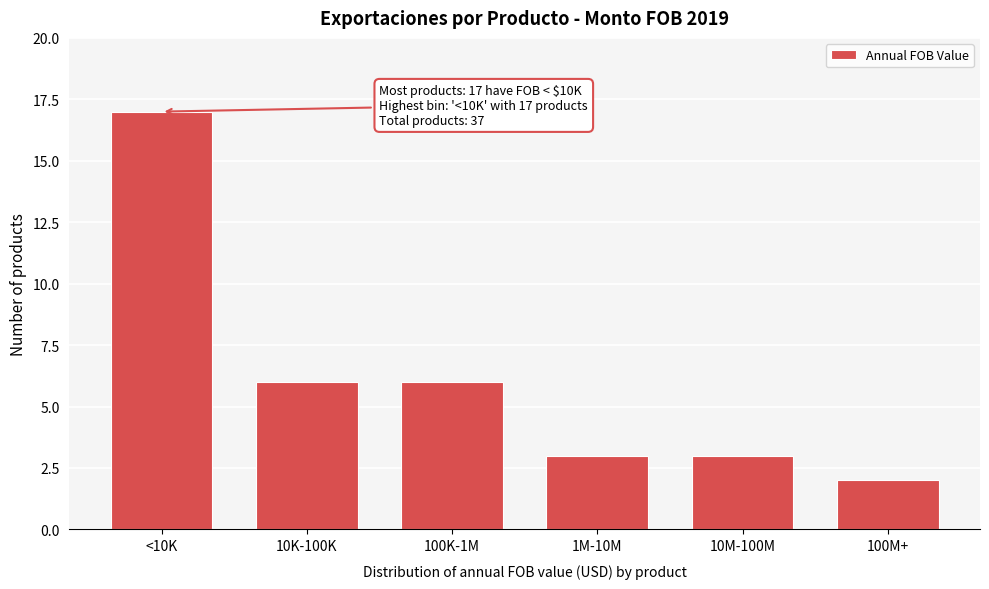

Reading left to right, transcribe all the data shown in this chart.

17	6	6	3	3	2